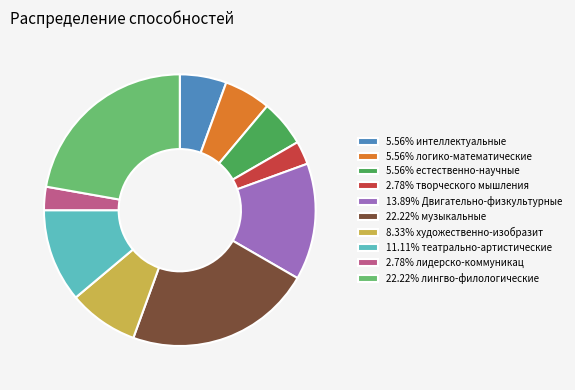

Does any single category account for the majority?

No